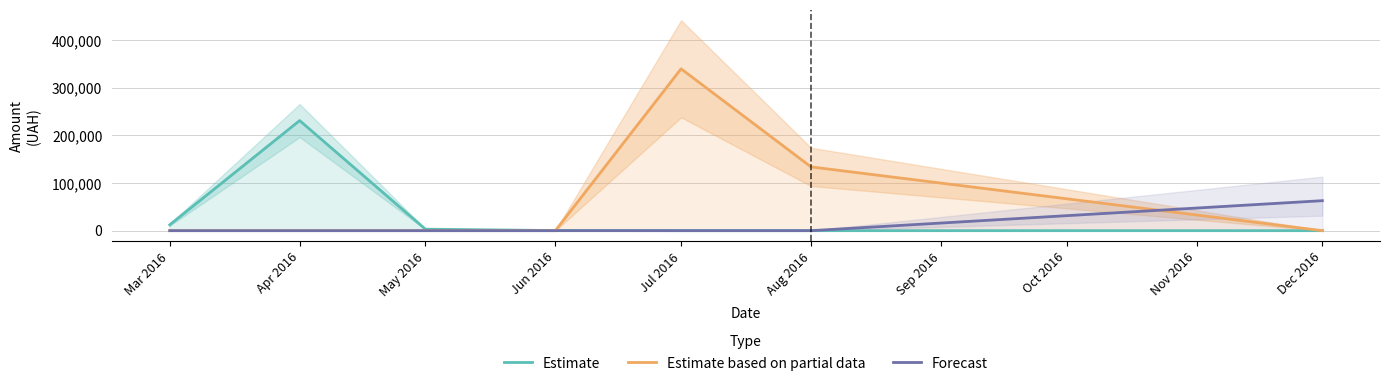

True or false: Estimate based on partial data has more than 0 points higher than both neighbors.

True